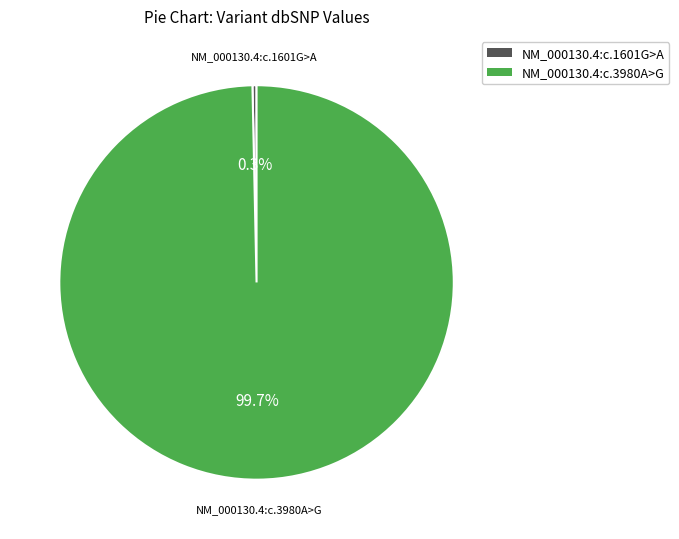

To the nearest percent, what is the combined percentage of NM_000130.4:c.3980A>G and NM_000130.4:c.1601G>A?

100%